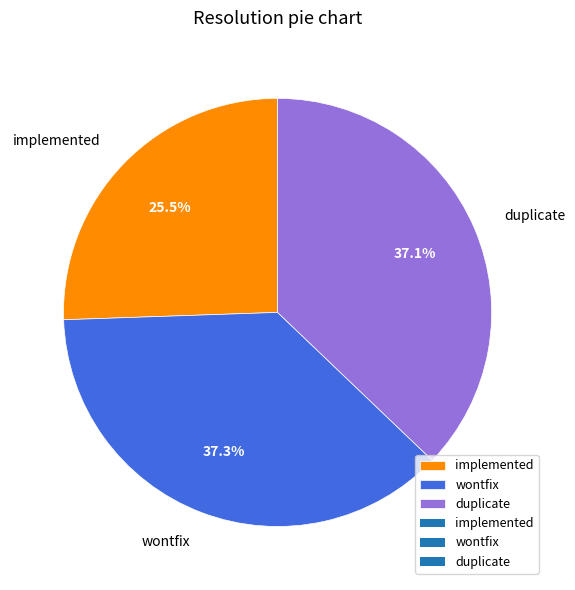

Do duplicate and wontfix together represent more than half of the pie?

Yes